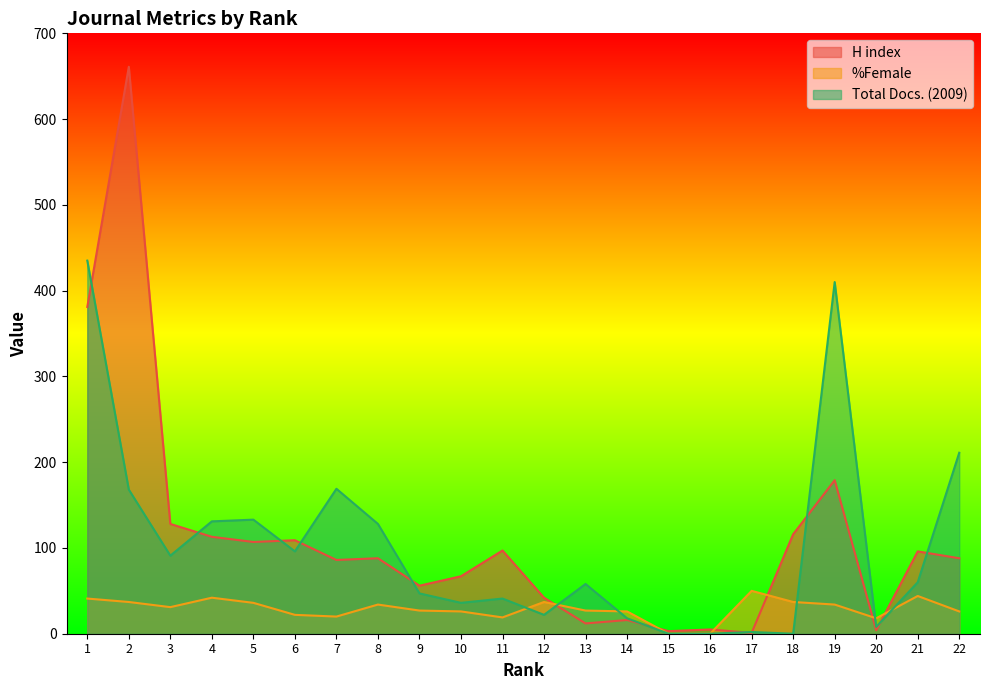

At 21, list the series in order from largest to smallest.

H index, Total Docs. (2009), %Female